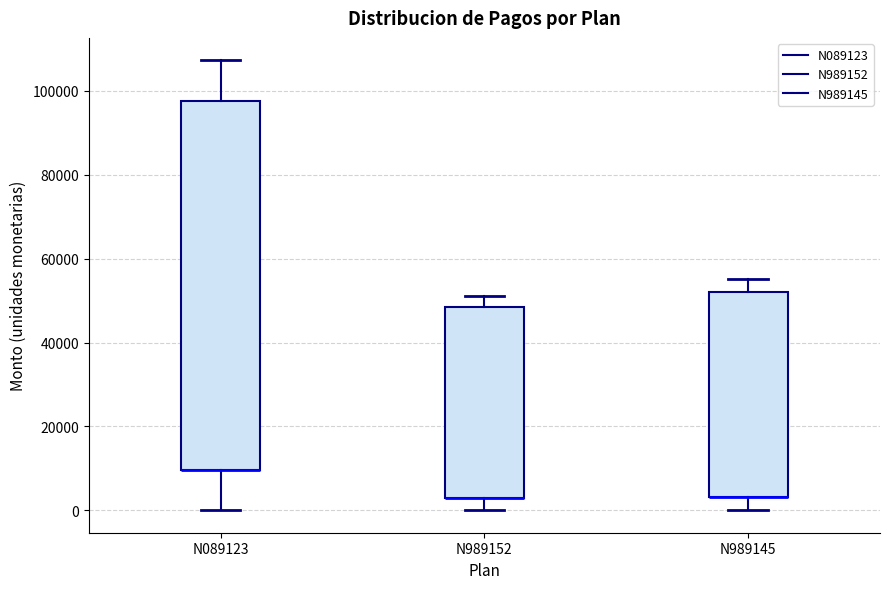

Reading left to right, transcribe this box plot: for each box, give where its median line is, the range the box spans, and where its two whiskers end, as read against the y-axis. The values are not printed on the chart, so give them approximately, as read against the axis.

N089123: median 10000 (drawn on the box's lower edge), box 10000 to 98000, whiskers 0 to 108000
N989152: median 2000 (drawn on the box's lower edge), box 2000 to 48000, whiskers 0 to 52000
N989145: median 4000 (drawn on the box's lower edge), box 4000 to 52000, whiskers 0 to 56000